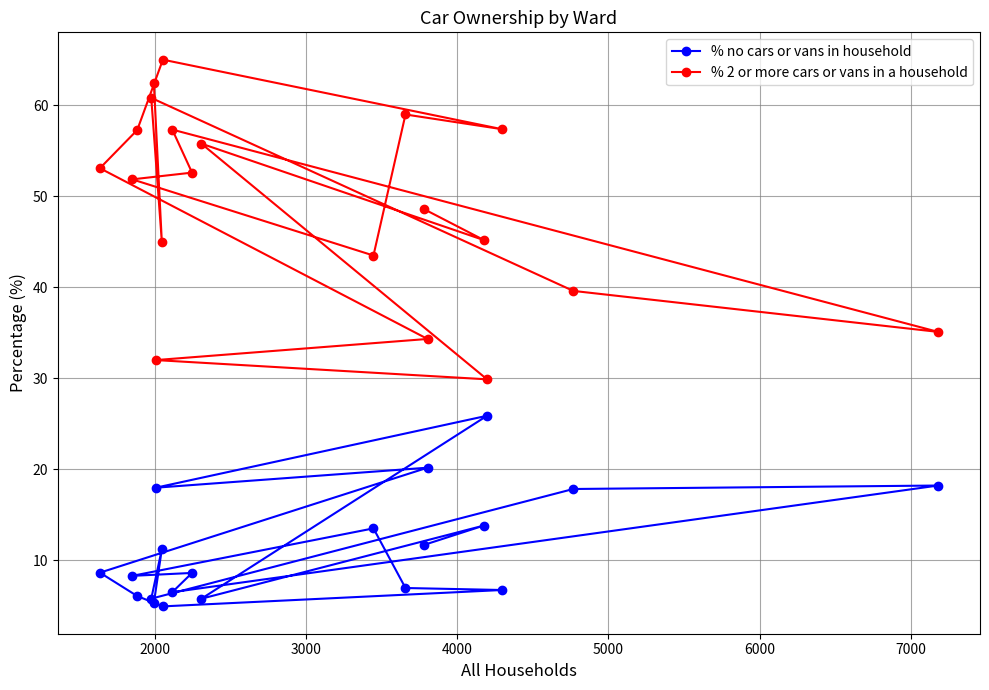

What are all the series names shown in the legend?

% no cars or vans in household, % 2 or more cars or vans in a household